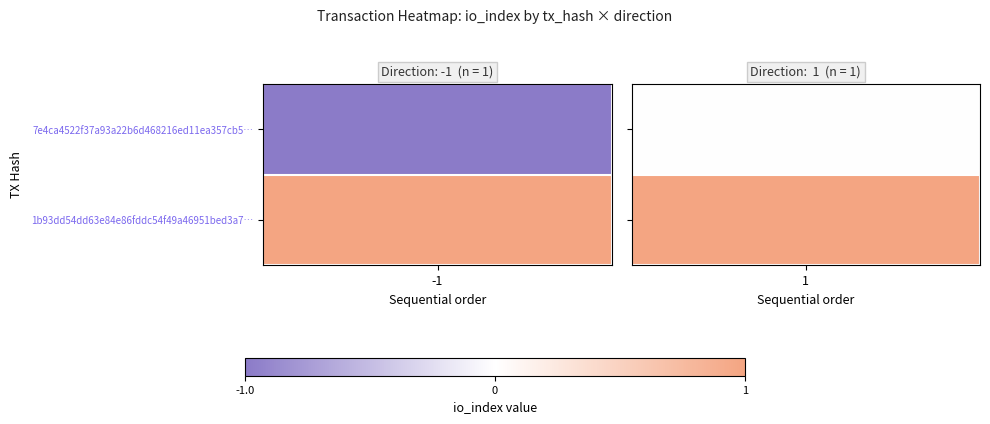

List the series in order of their peak value, lowest first.

7e4ca4522f37a93a22b6d468216ed11ea357cb5, 1b93dd54dd63e84e86fddc54f49a46951bed3a7